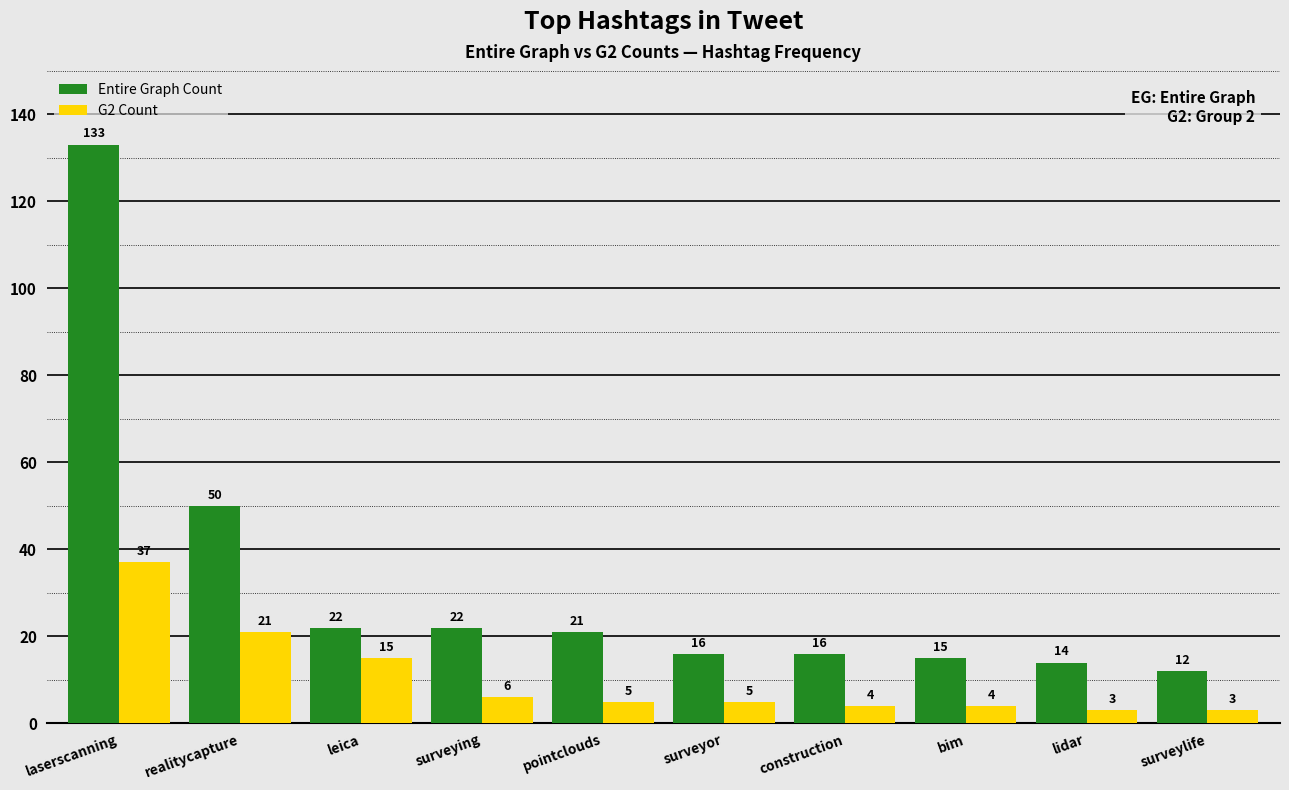

List the series in order of their overall mean, lowest first.

G2 Count, Entire Graph Count